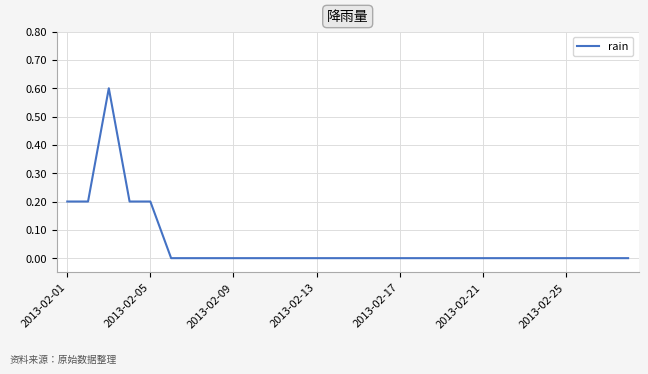

How many lines are shown in the chart?

1